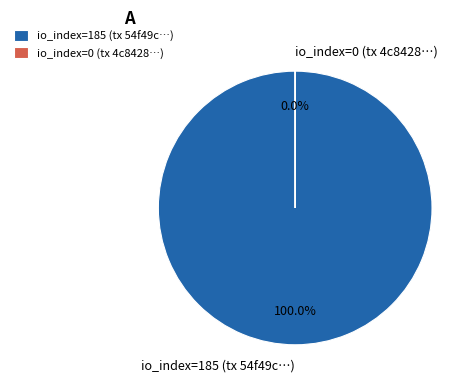

How many slices are in this pie chart?

2